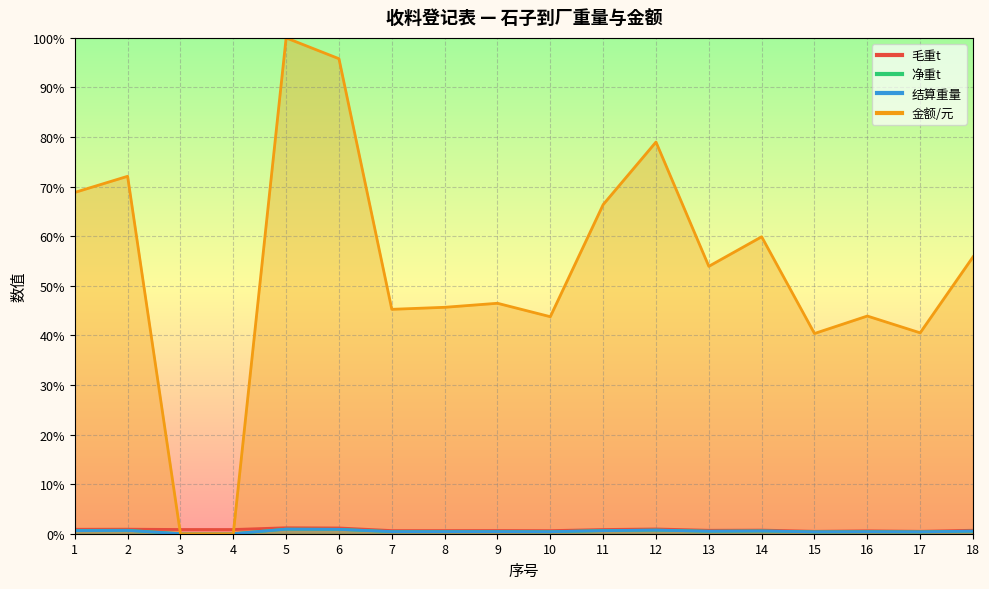

Rank the categories by 结算重量 value from lowest to highest.

3, 4, 15, 17, 10, 16, 7, 8, 9, 13, 18, 14, 11, 1, 2, 12, 6, 5